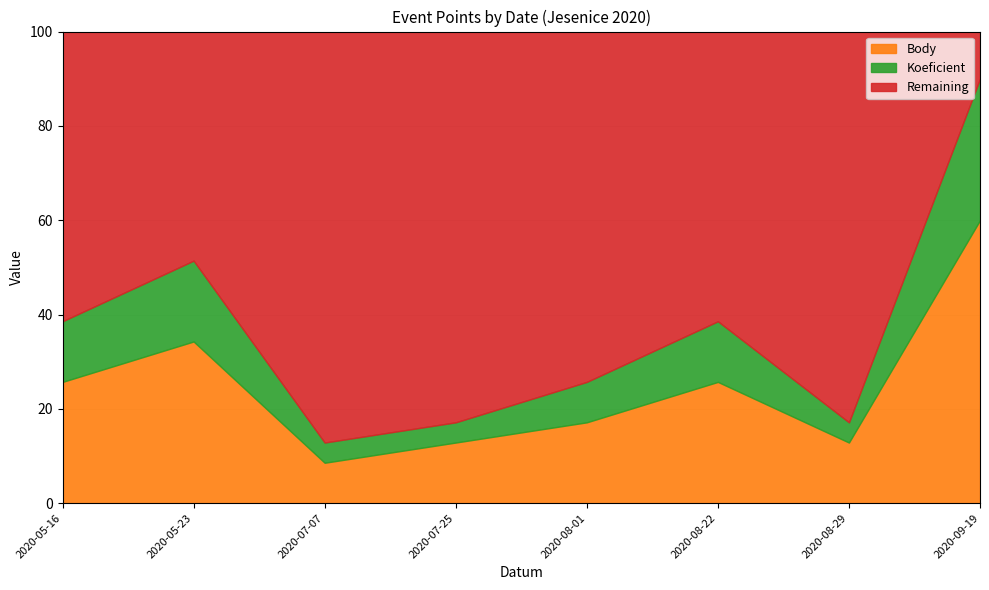

Which label corresponds to the largest value in the chart?

2020-09-19